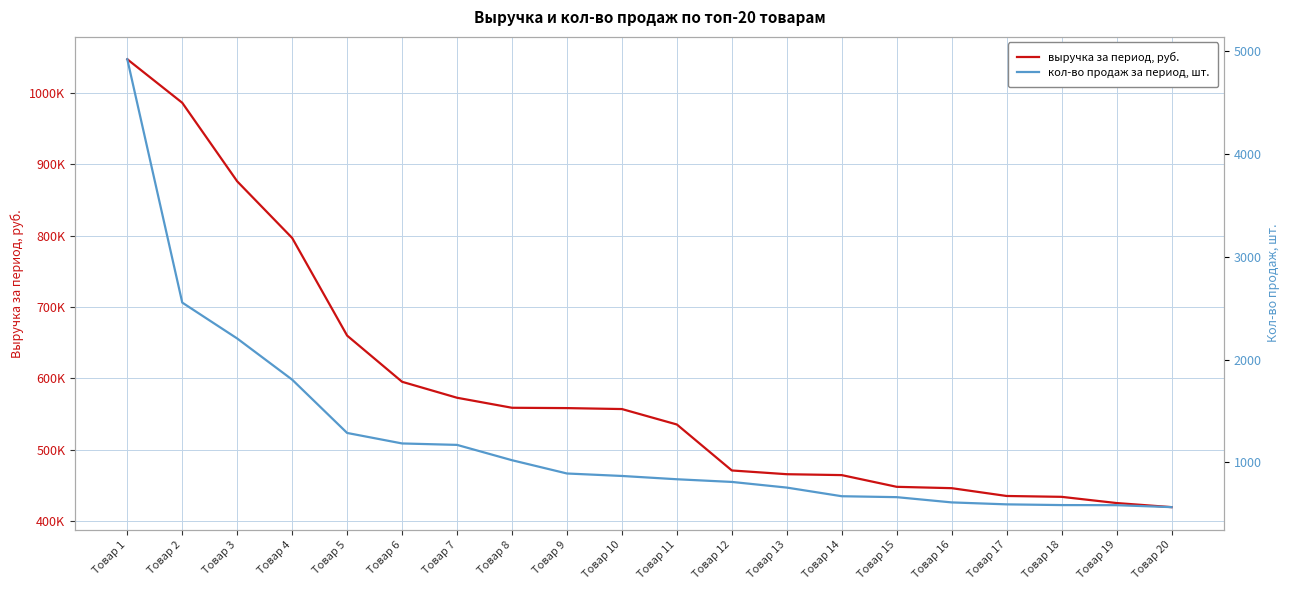

True or false: кол-во продаж за период, шт. and выручка за период, руб. intersect in this chart.

False